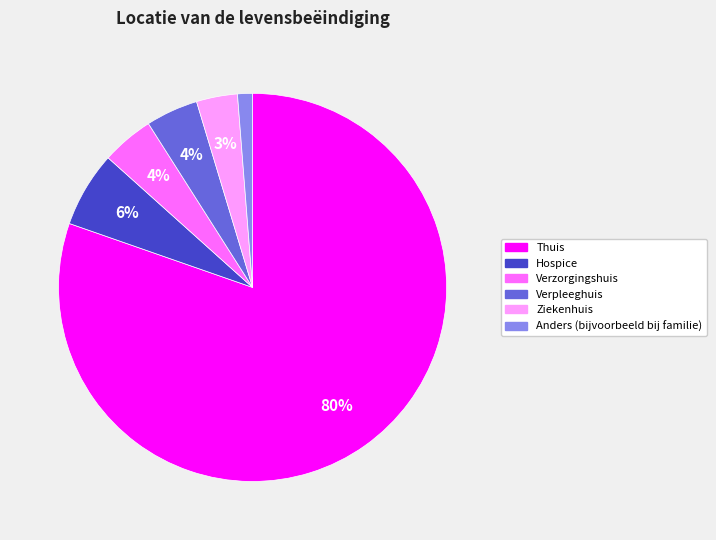

To the nearest percent, what portion does Hospice represent?

6%